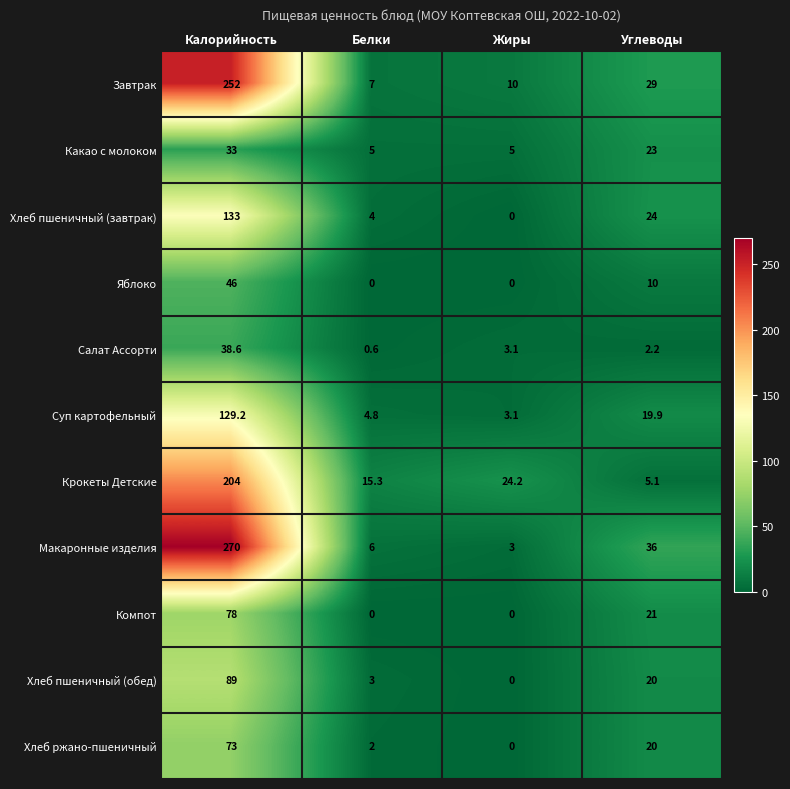

The value of Крокеты Детские at Калорийность is 44.6. True or false?

False